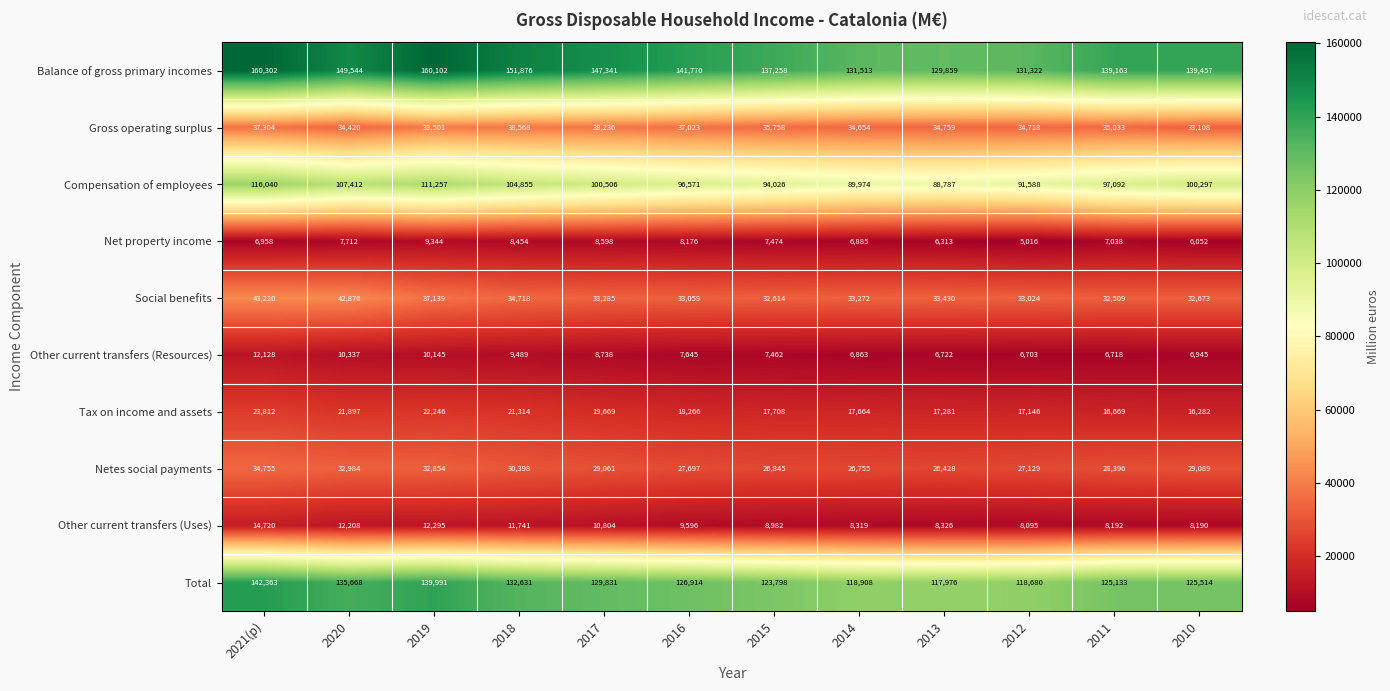

Which series has the largest range (max minus min)?

Balance of gross primary incomes